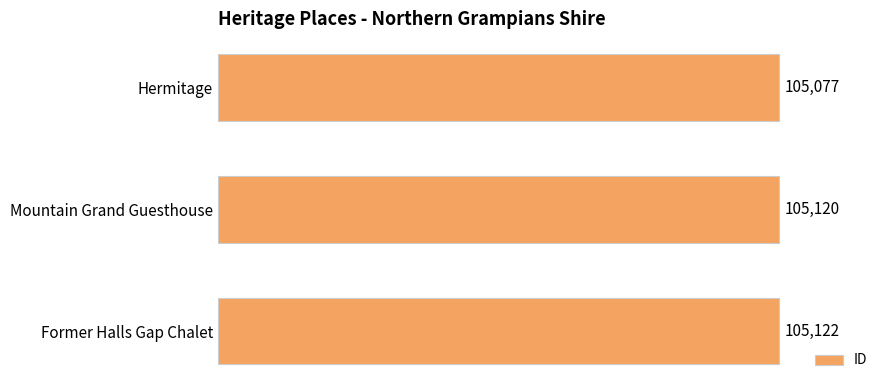

At which category does the chart reach its peak across all series?

Former Halls Gap Chalet